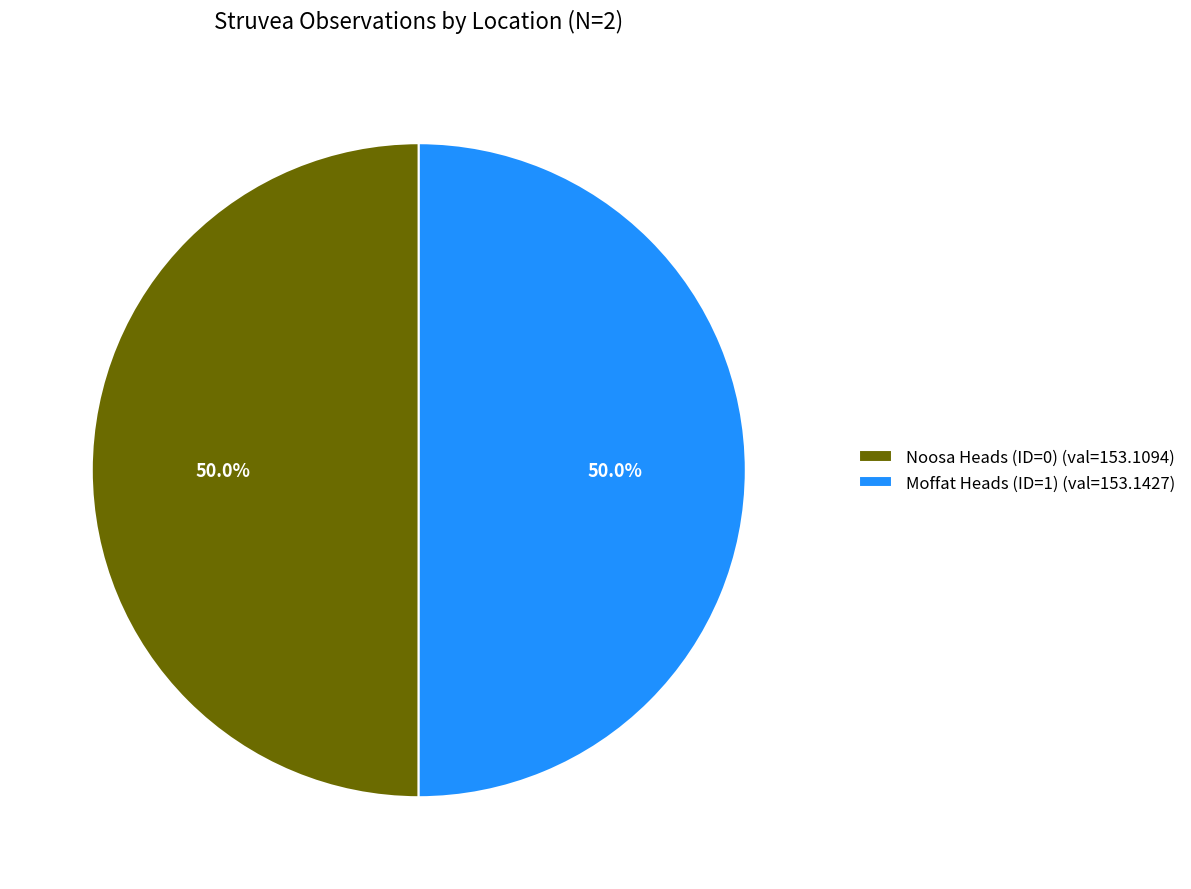

What is the ratio of the value at Moffat Heads (ID=1) (val=153.1427) to the value at Noosa Heads (ID=0) (val=153.1094)?

1.0